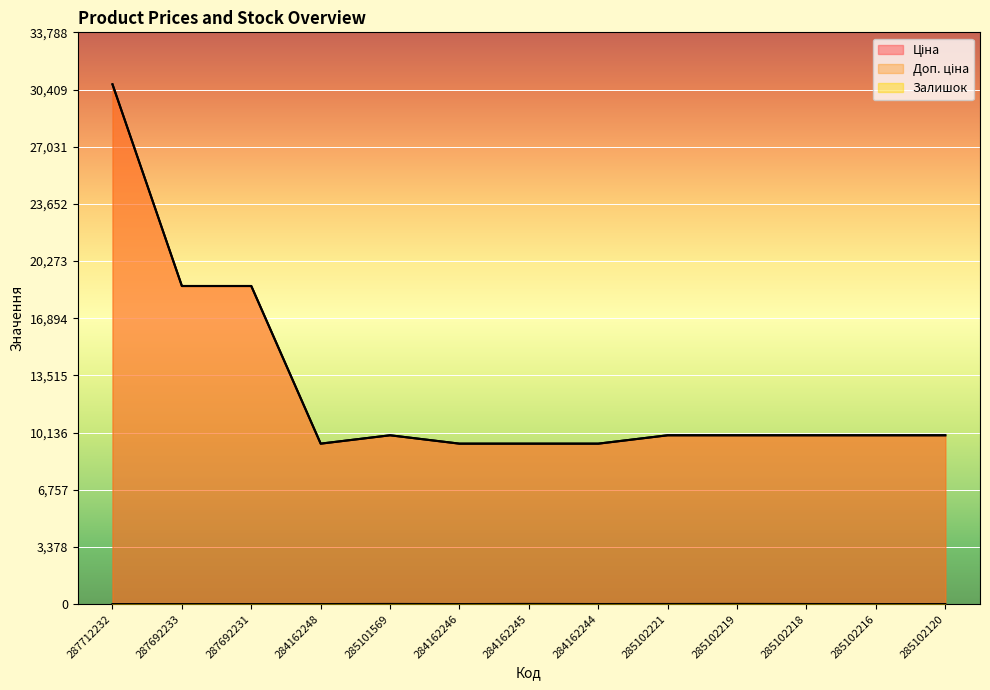

What is the sum of the Доп. ціна values at 285101569 and 287712232?

40692.1